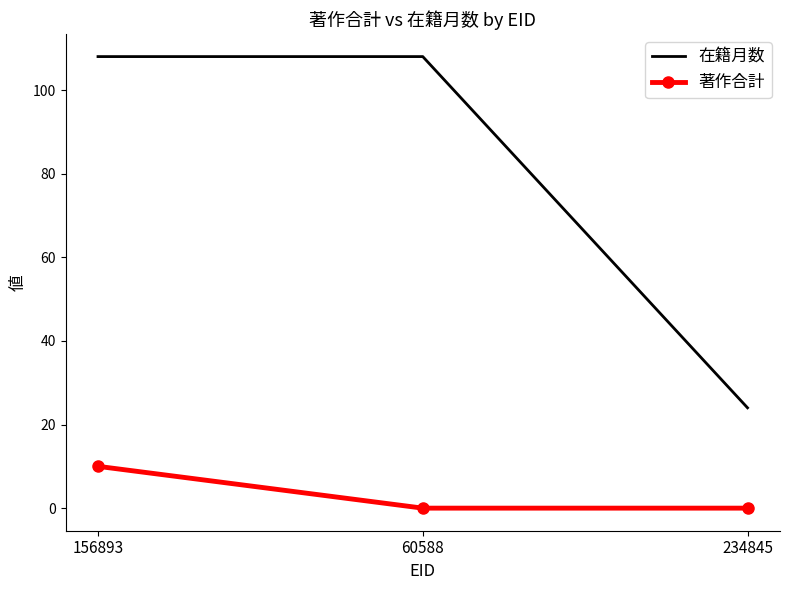

Reading left to right, list all the values displayed in this chart.

在籍月数: 156893=108	60588=108	234845=24
著作合計: 156893=10	60588=0	234845=0